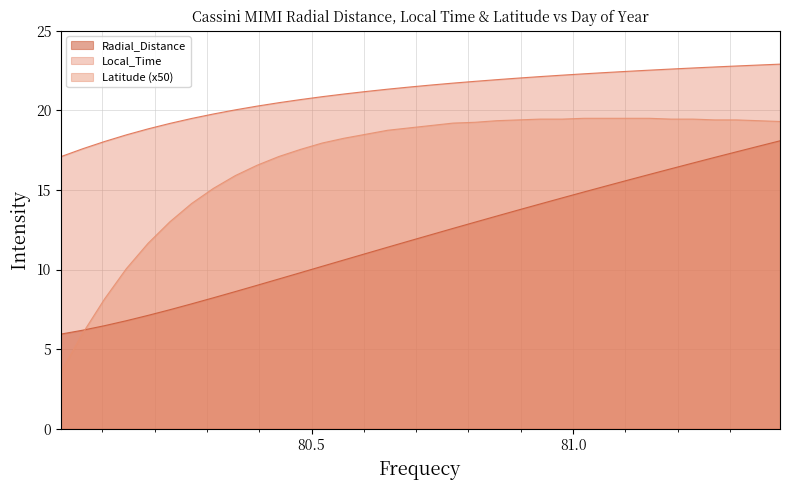

Where does the Latitude series first go above 19?

80.7292